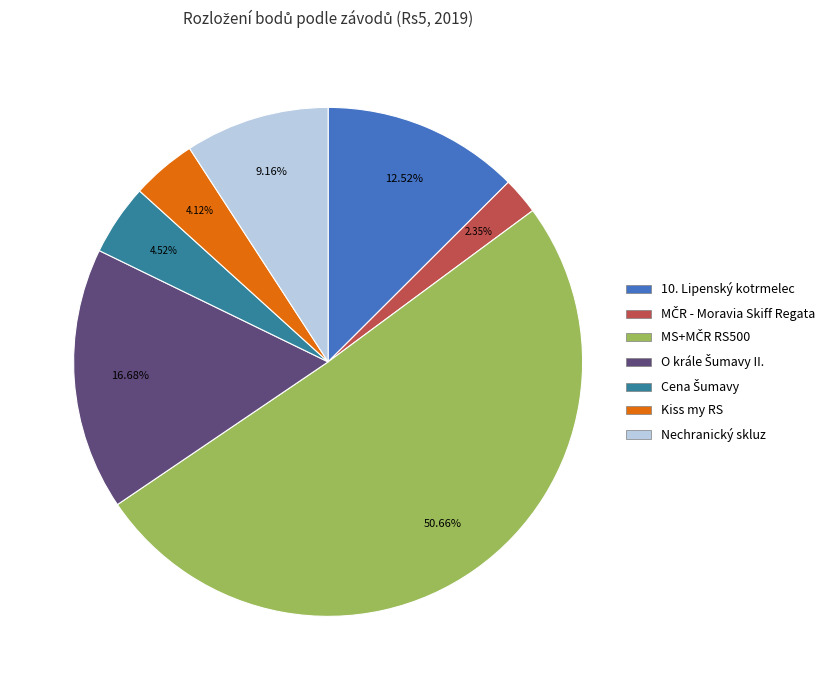

Is there a majority slice in this chart?

Yes